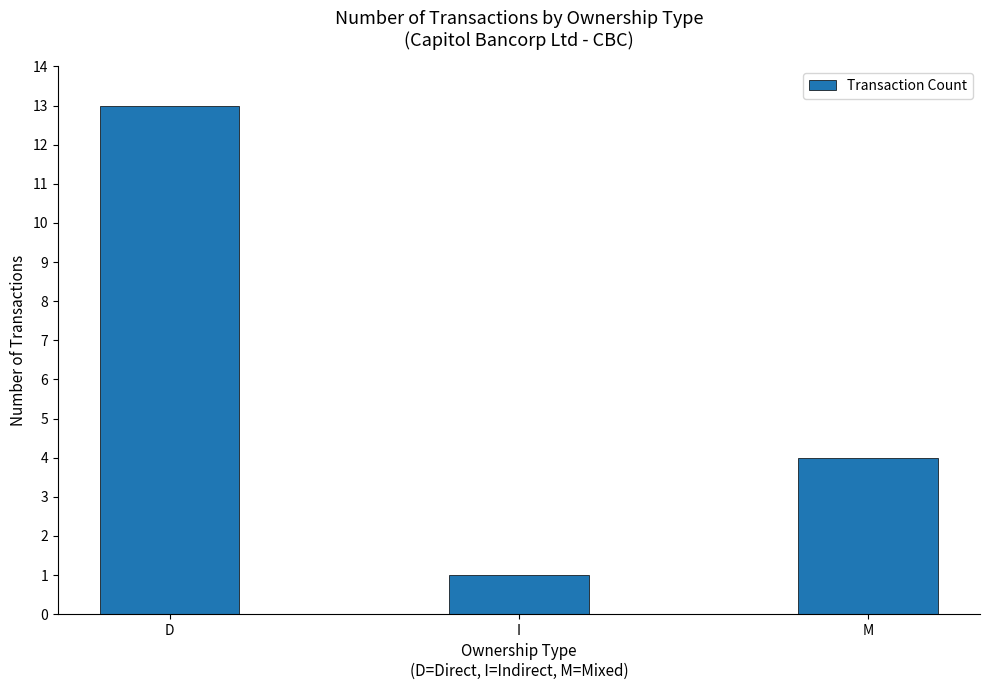

What is the maximum value shown in the chart?

13